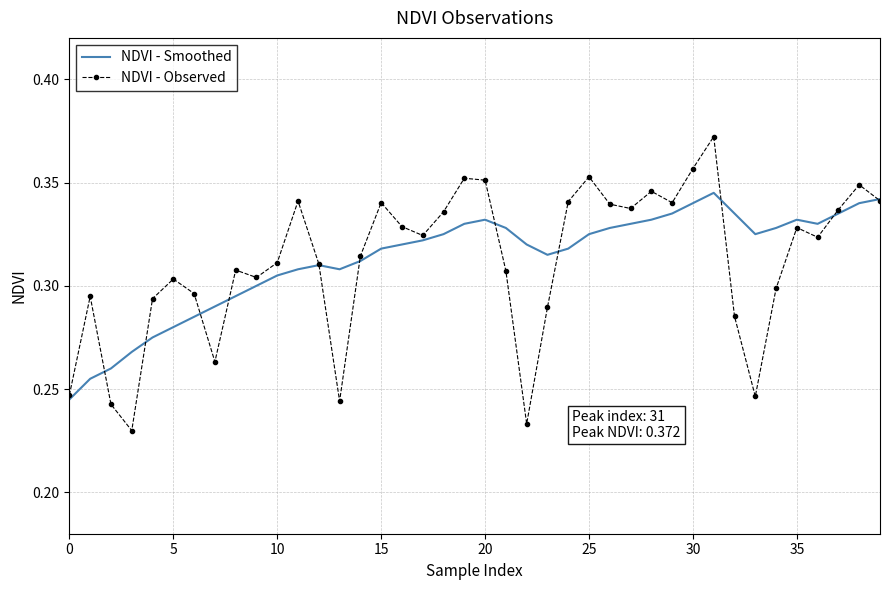

List the series in order of their peak value, lowest first.

NDVI - Smoothed, NDVI - Observed